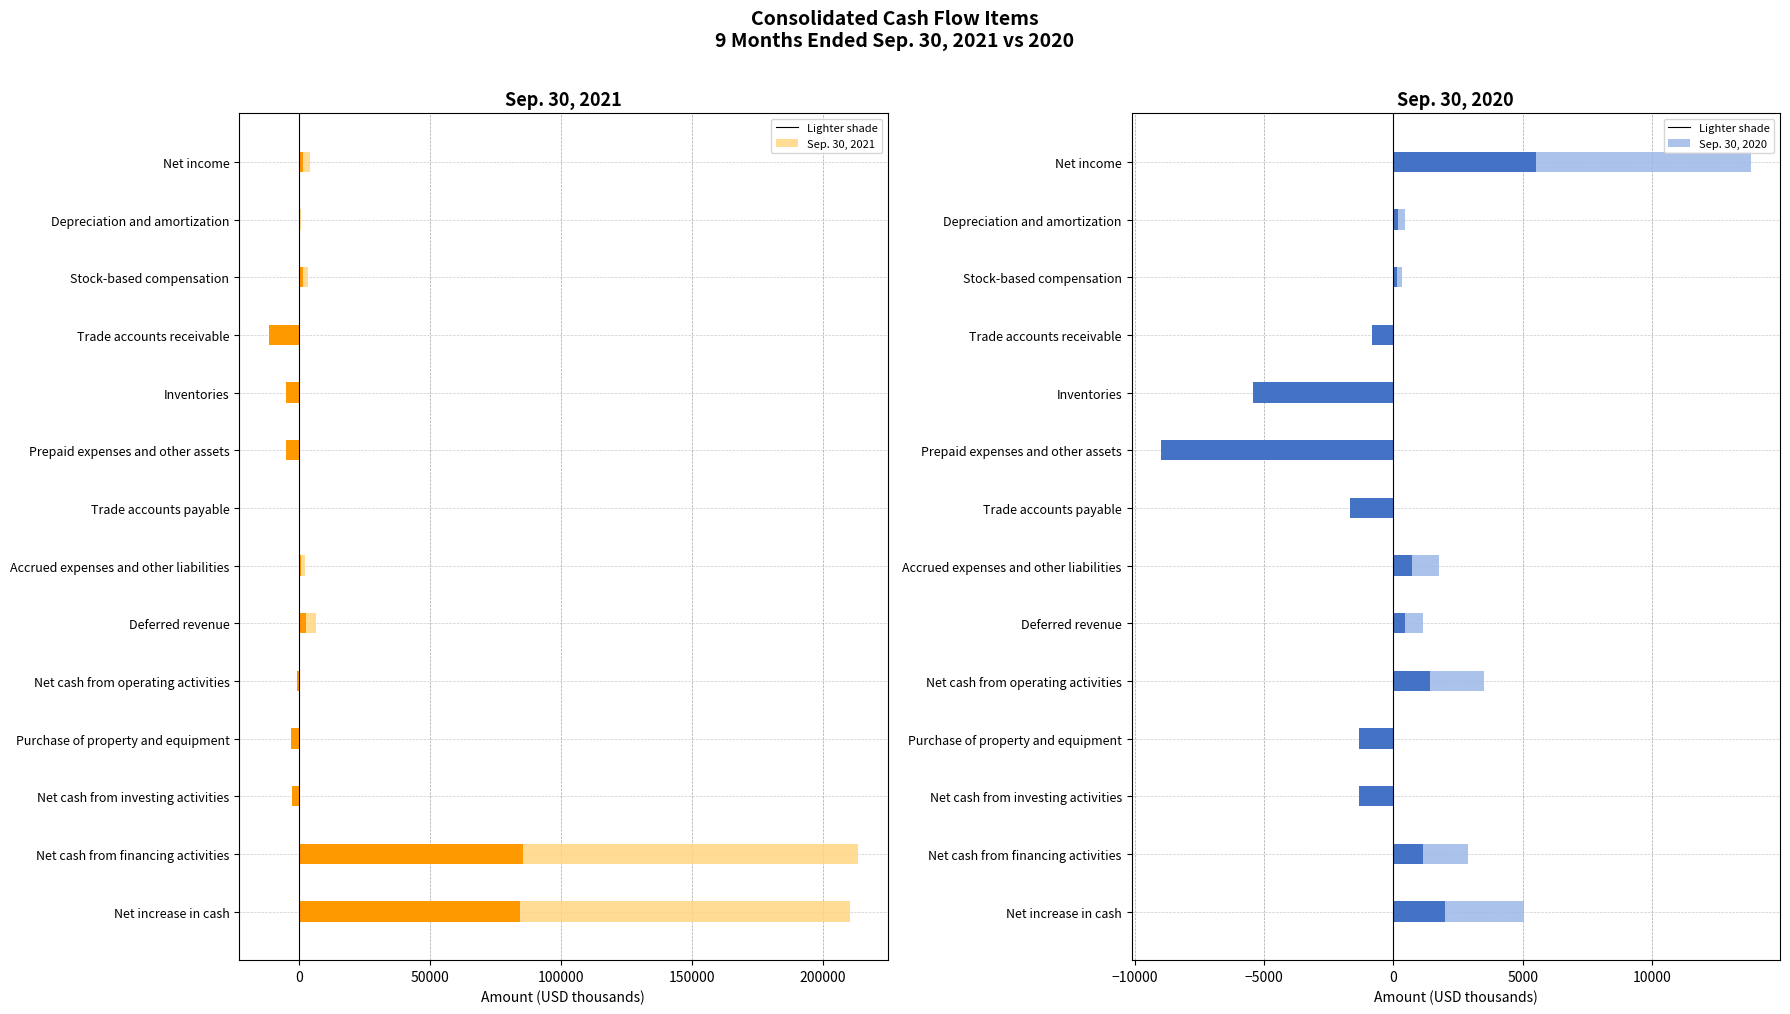

Reading right to left, extract all data points from this chart.

Sep. 30, 2021 (light): 210652.0	213542.0	-2697.0	-3068.0	-818.0	6637.0	2099.0	486.0	-5002.0	-4838.0	-11647.0	3578.0	557.0	4192.0
Sep. 30, 2021: 84260.8	85416.8	-2697.0	-3068.0	-818.0	2654.8	839.6	194.4	-5002.0	-4838.0	-11647.0	1431.2	222.8	1676.8
Sep. 30, 2020 (light): 5038.0	2880.0	-1344.0	-1344.0	3515.0	1137.0	1760.0	-1663.0	-8980.0	-5421.0	-814.0	340.0	445.0	13812.0
Sep. 30, 2020: 2015.2	1152.0	-1344.0	-1344.0	1406.0	454.8	704.0	-1663.0	-8980.0	-5421.0	-814.0	136.0	178.0	5524.8